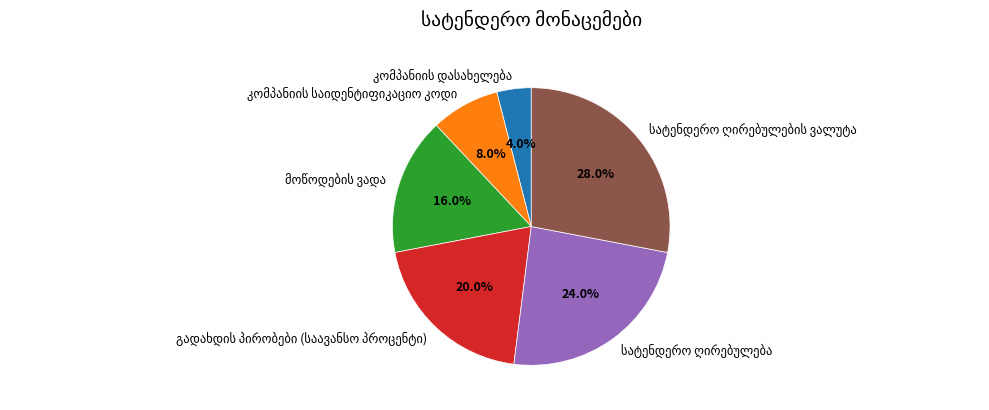

Is there any slice that represents more than half of the pie?

No